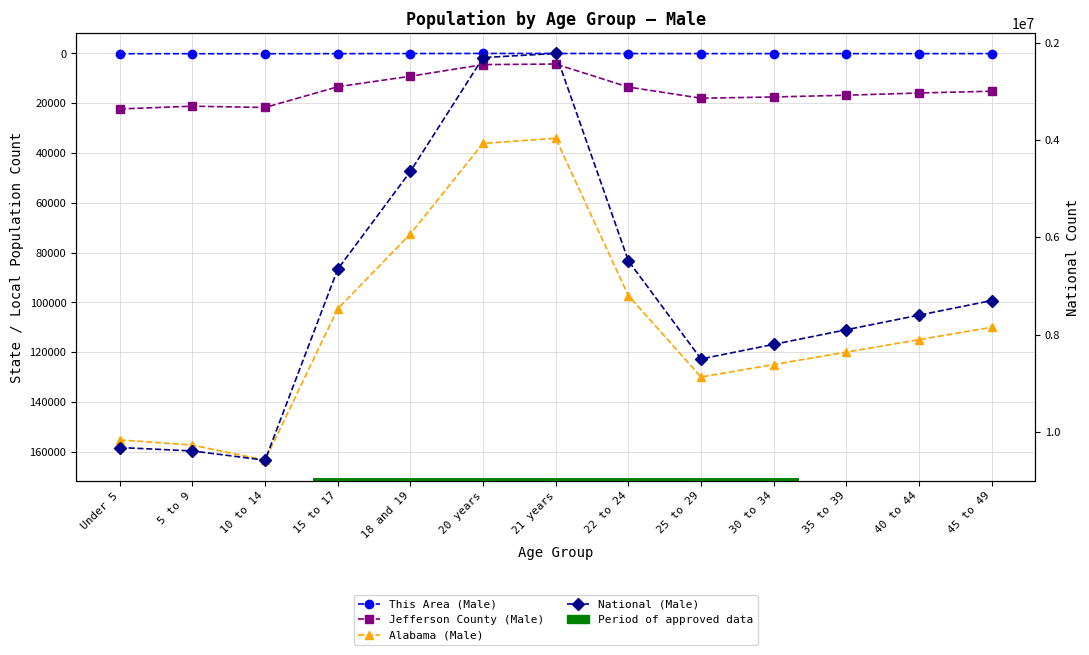

At which category does National (Male) reach its first local peak?

10 to 14